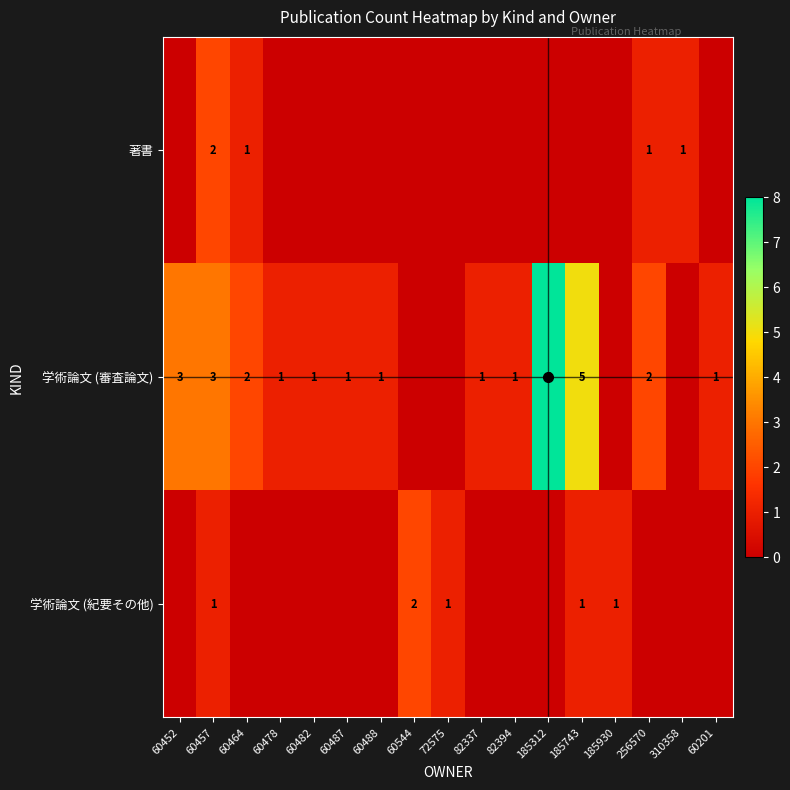

The value of 学術論文 (紀要その他) at 72575 is 1. True or false?

True